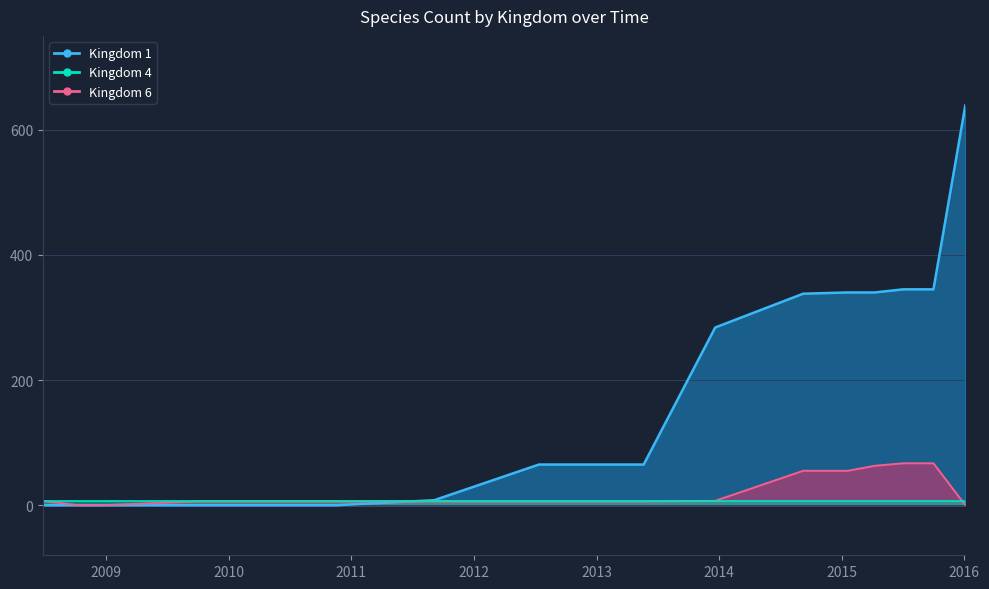

Which series has the largest range (max minus min)?

kingdom_1